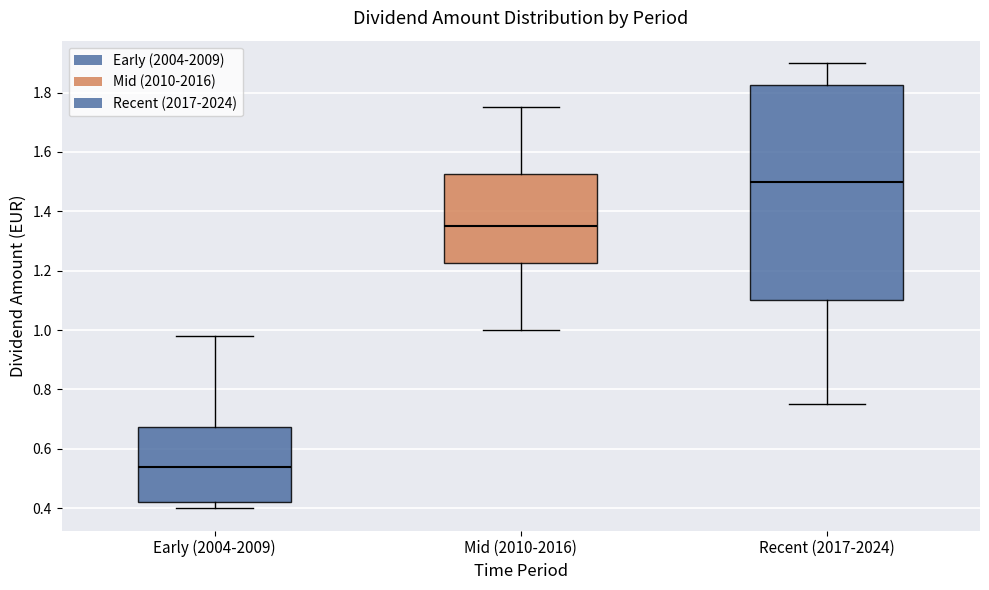

Where does the median line of the box for Mid (2010-2016) sit on the y-axis? The values are not printed on the chart, so give them approximately, as read against the axis.

1.36